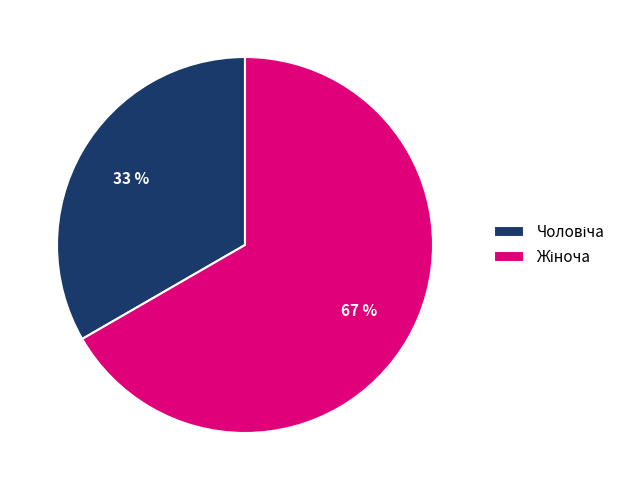

To the nearest percent, what is the average slice percentage?

50%